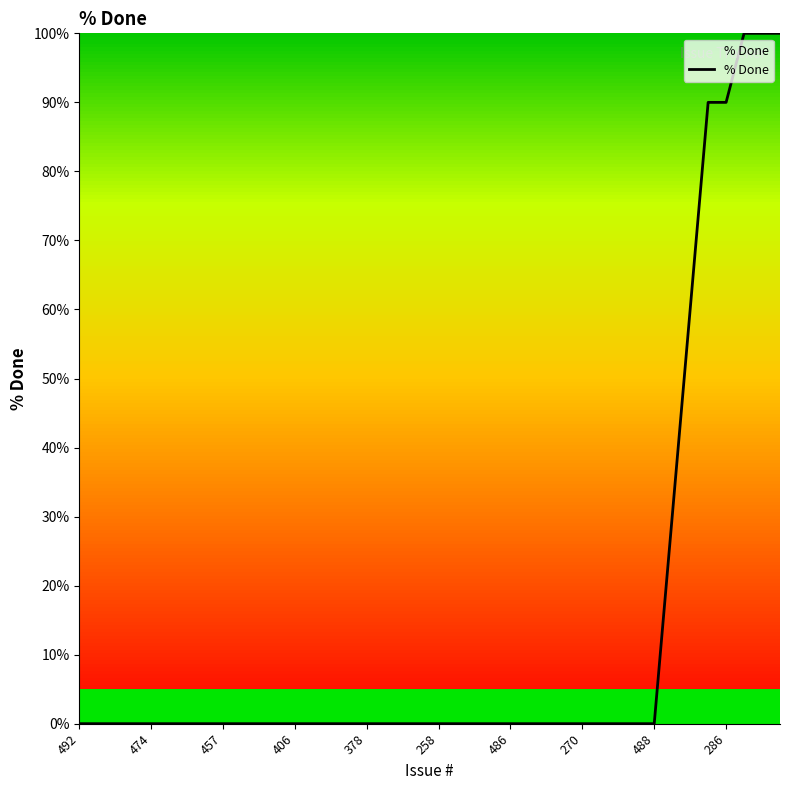

What is the greatest value displayed?

100